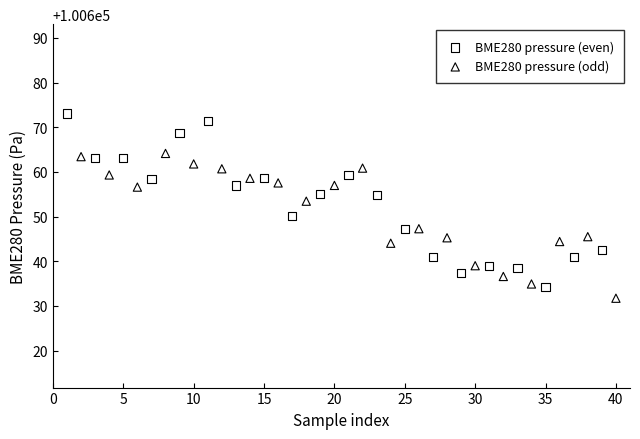

Which series contains the lowest Y value?

BME280 pressure (odd)